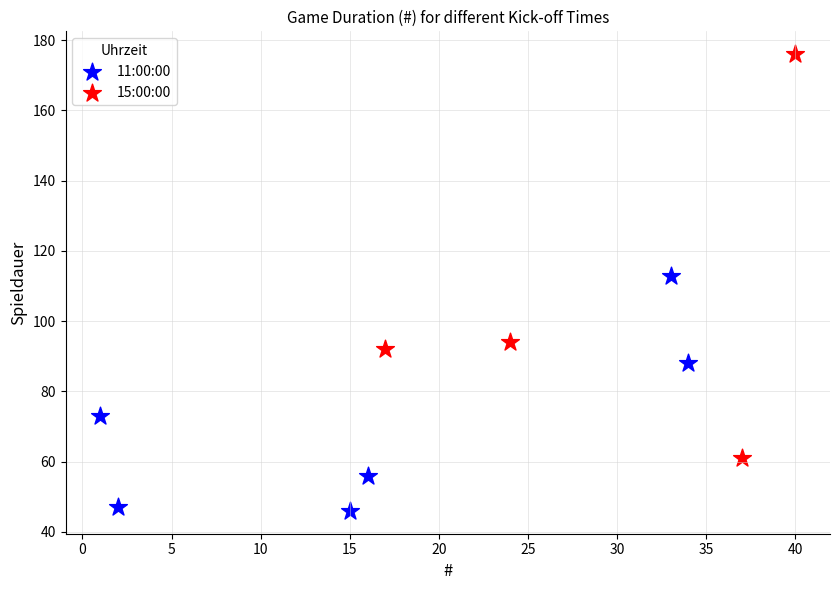

Which series contains the lowest Y value?

11:00:00